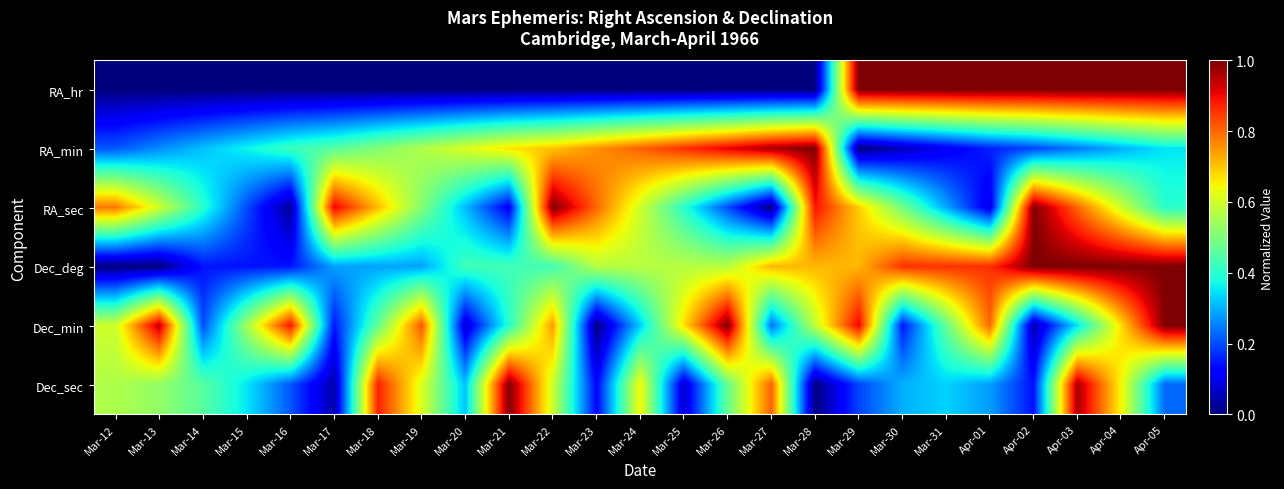

Reading right to left, transcribe all the data shown in this chart.

RA_hr: Apr-05=1.0	Apr-04=1.0	Apr-03=1.0	Apr-02=1.0	Apr-01=1.0	Mar-31=1.0	Mar-30=1.0	Mar-29=1.0	Mar-28=0.0	Mar-27=0.0	Mar-26=0.0	Mar-25=0.0	Mar-24=0.0	Mar-23=0.0	Mar-22=0.0	Mar-21=0.0	Mar-20=0.0	Mar-19=0.0	Mar-18=0.0	Mar-17=0.0	Mar-16=0.0	Mar-15=0.0	Mar-14=0.0	Mar-13=0.0	Mar-12=0.0
RA_min: Apr-05=0.4	Apr-04=0.3	Apr-03=0.2	Apr-02=0.2	Apr-01=0.2	Mar-31=0.1	Mar-30=0.1	Mar-29=0.0	Mar-28=1.0	Mar-27=1.0	Mar-26=0.9	Mar-25=0.9	Mar-24=0.8	Mar-23=0.8	Mar-22=0.7	Mar-21=0.7	Mar-20=0.6	Mar-19=0.6	Mar-18=0.5	Mar-17=0.5	Mar-16=0.4	Mar-15=0.4	Mar-14=0.3	Mar-13=0.3	Mar-12=0.2
RA_sec: Apr-05=0.4	Apr-04=0.6	Apr-03=0.8	Apr-02=1.0	Apr-01=0.1	Mar-31=0.3	Mar-30=0.5	Mar-29=0.7	Mar-28=0.9	Mar-27=0.0	Mar-26=0.2	Mar-25=0.4	Mar-24=0.6	Mar-23=0.8	Mar-22=1.0	Mar-21=0.1	Mar-20=0.3	Mar-19=0.5	Mar-18=0.7	Mar-17=0.9	Mar-16=0.0	Mar-15=0.2	Mar-14=0.4	Mar-13=0.6	Mar-12=0.8
Dec_deg: Apr-05=1.0	Apr-04=1.0	Apr-03=1.0	Apr-02=1.0	Apr-01=0.9	Mar-31=0.9	Mar-30=0.9	Mar-29=0.7	Mar-28=0.7	Mar-27=0.7	Mar-26=0.6	Mar-25=0.6	Mar-24=0.6	Mar-23=0.6	Mar-22=0.4	Mar-21=0.4	Mar-20=0.4	Mar-19=0.3	Mar-18=0.3	Mar-17=0.3	Mar-16=0.1	Mar-15=0.1	Mar-14=0.1	Mar-13=0.0	Mar-12=0.0
Dec_min: Apr-05=1.0	Apr-04=0.7	Apr-03=0.3	Apr-02=0.0	Apr-01=0.8	Mar-31=0.5	Mar-30=0.1	Mar-29=0.9	Mar-28=0.6	Mar-27=0.2	Mar-26=1.0	Mar-25=0.7	Mar-24=0.3	Mar-23=0.0	Mar-22=0.7	Mar-21=0.4	Mar-20=0.1	Mar-19=0.8	Mar-18=0.5	Mar-17=0.1	Mar-16=0.9	Mar-15=0.5	Mar-14=0.2	Mar-13=0.9	Mar-12=0.6
Dec_sec: Apr-05=0.2	Apr-04=0.6	Apr-03=1.0	Apr-02=0.1	Apr-01=0.3	Mar-31=0.3	Mar-30=0.3	Mar-29=0.2	Mar-28=0.0	Mar-27=0.8	Mar-26=0.5	Mar-25=0.1	Mar-24=0.6	Mar-23=0.1	Mar-22=0.6	Mar-21=1.0	Mar-20=0.3	Mar-19=0.6	Mar-18=0.9	Mar-17=0.0	Mar-16=0.2	Mar-15=0.4	Mar-14=0.5	Mar-13=0.5	Mar-12=0.6